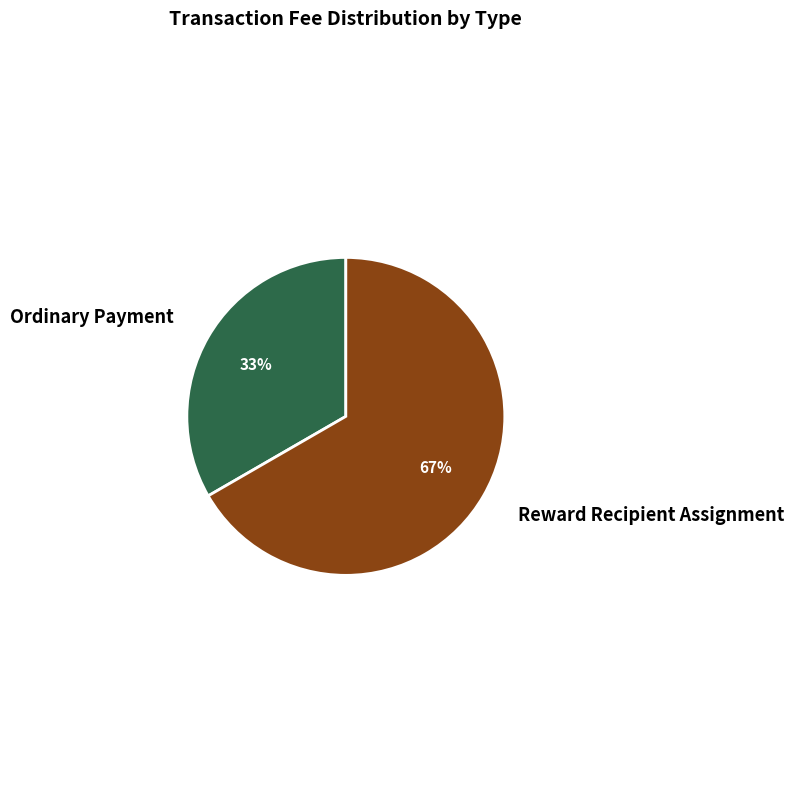

What is the smallest slice in the pie chart?

Ordinary Payment